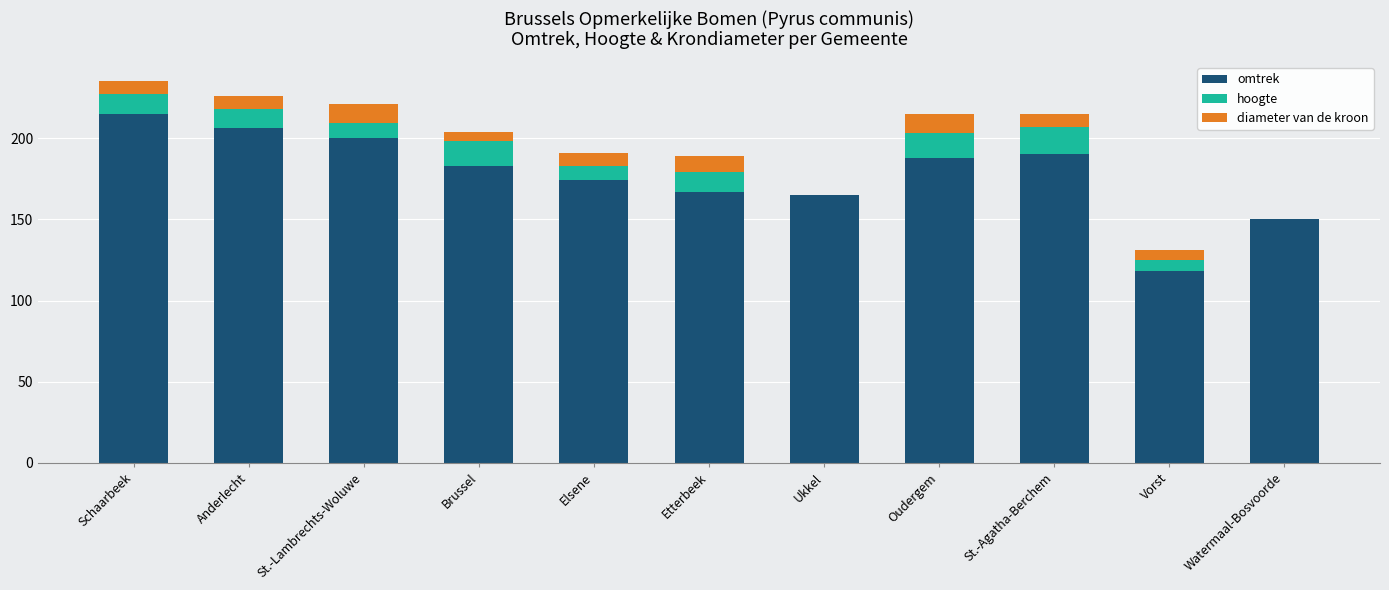

What is the total value across all series at Oudergem?

215